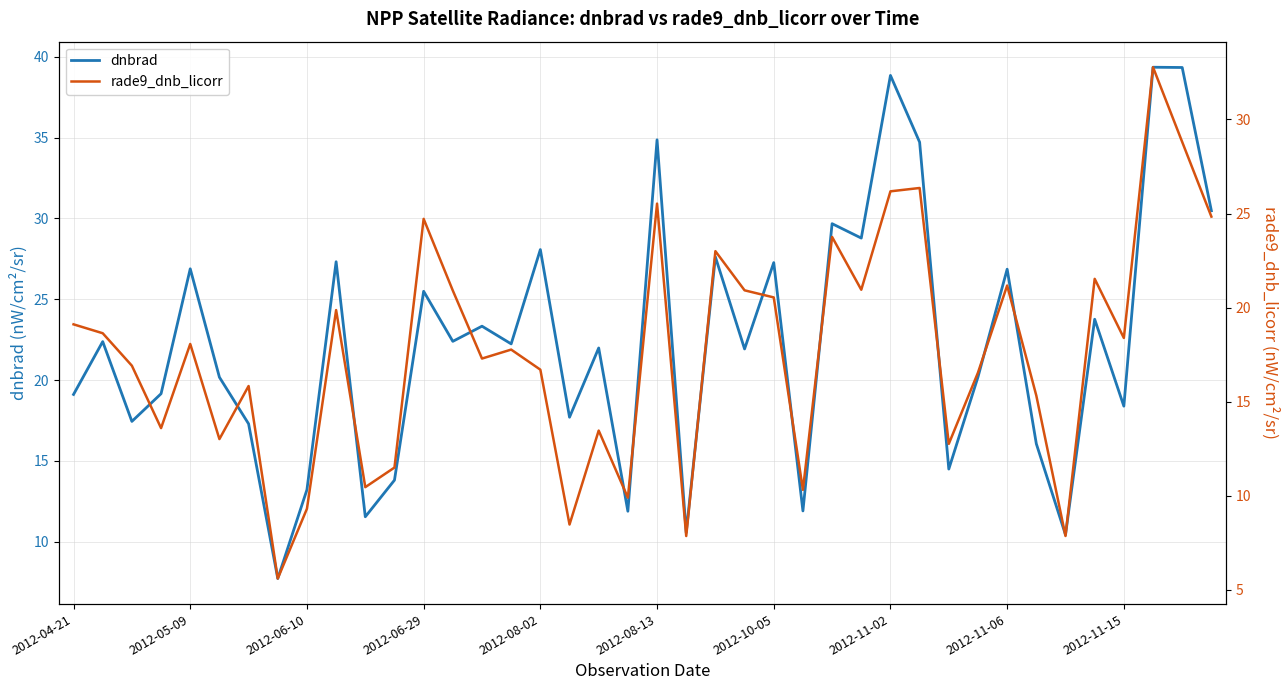

How many series are shown in this chart?

2